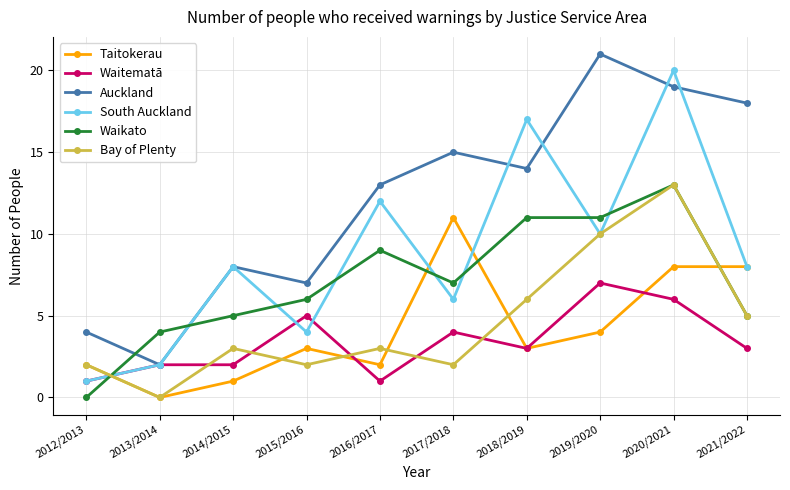

Reading left to right, what are all the values shown in this chart?

Taitokerau: 2	0	1	3	2	11	3	4	8	8
Waitematā: 1	2	2	5	1	4	3	7	6	3
Auckland: 4	2	8	7	13	15	14	21	19	18
South Auckland: 1	2	8	4	12	6	17	10	20	8
Waikato: 0	4	5	6	9	7	11	11	13	5
Bay of Plenty: 2	0	3	2	3	2	6	10	13	5